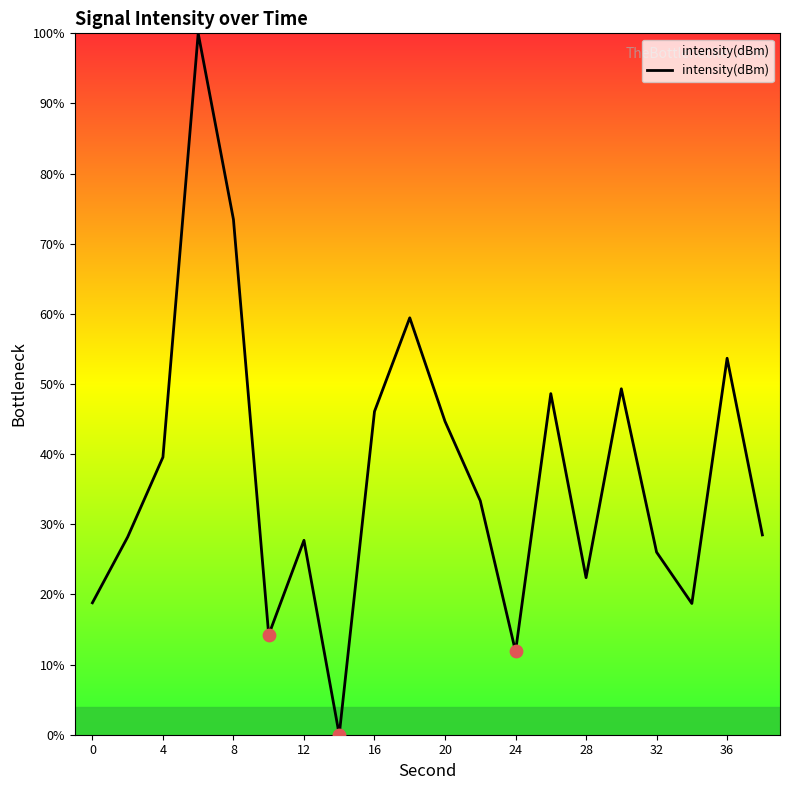

What is the difference between the maximum and minimum values?

100.0